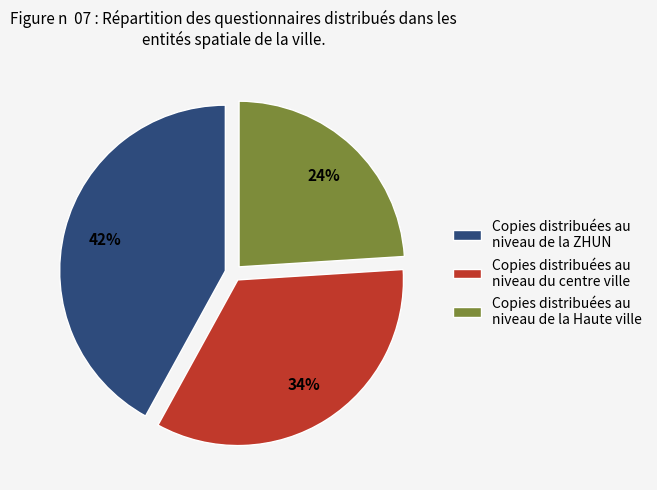

Combined, do Copies distribuées au niveau de la Haute ville and Copies distribuées au niveau du centre ville account for over 50%?

Yes